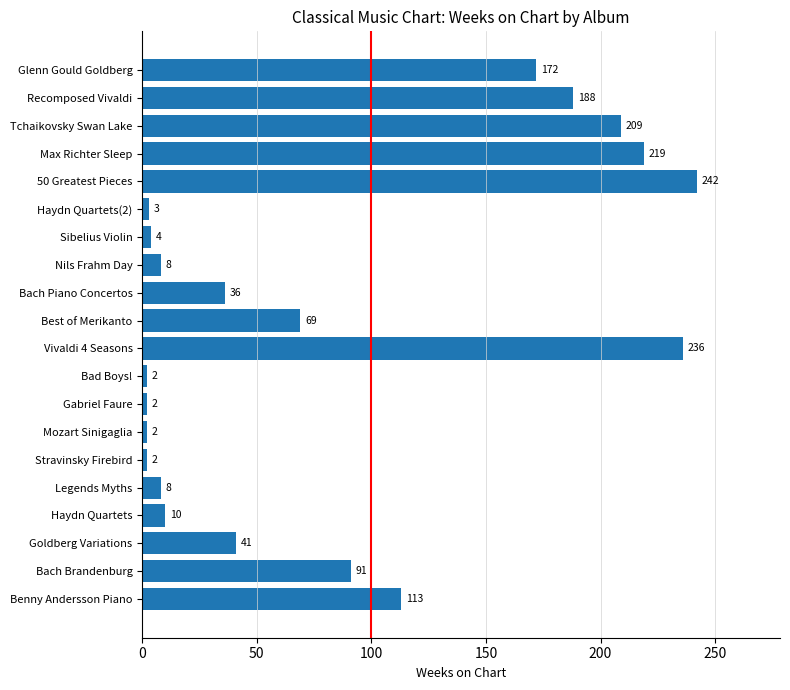

Does the chart contain any negative values?

No